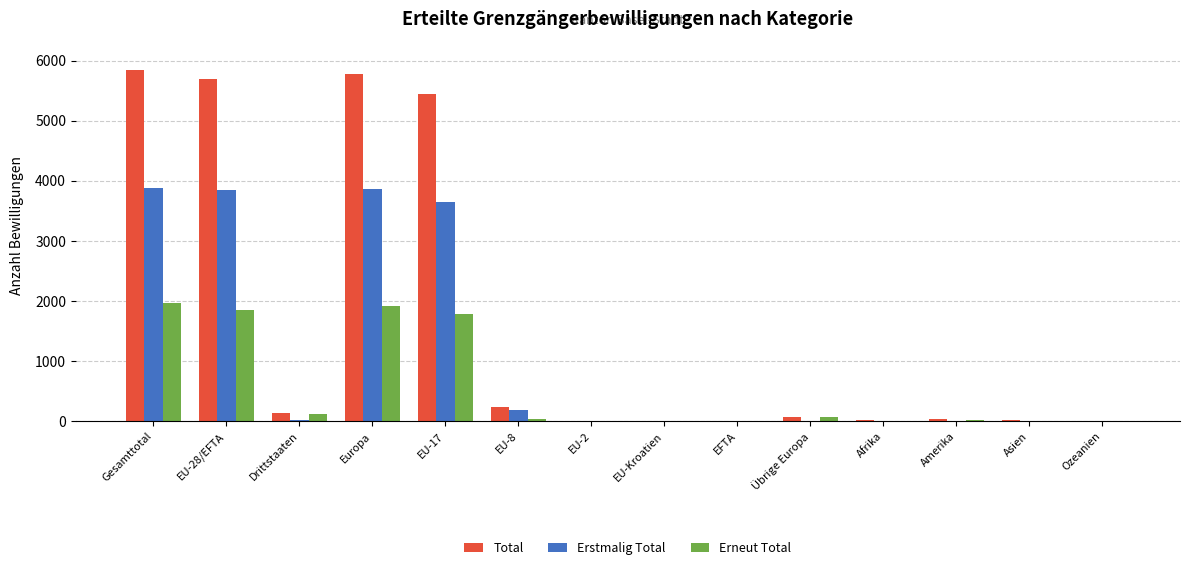

Is the value of Erstmalig Total at Asien greater than the value of Total at Europa?

No